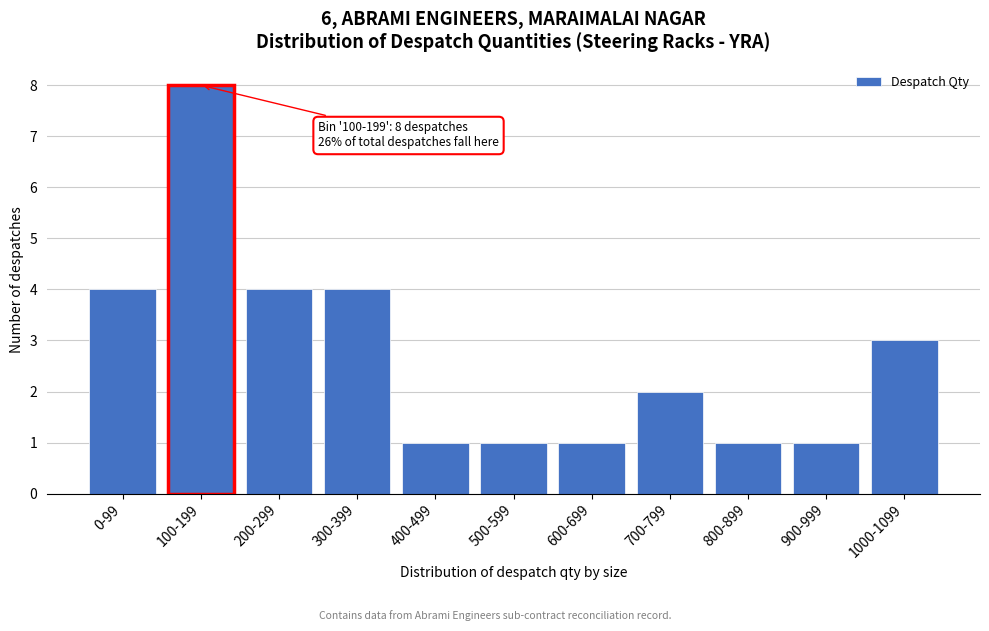

Reading left to right, what are all the values shown in this chart?

4	8	4	4	1	1	1	2	1	1	3